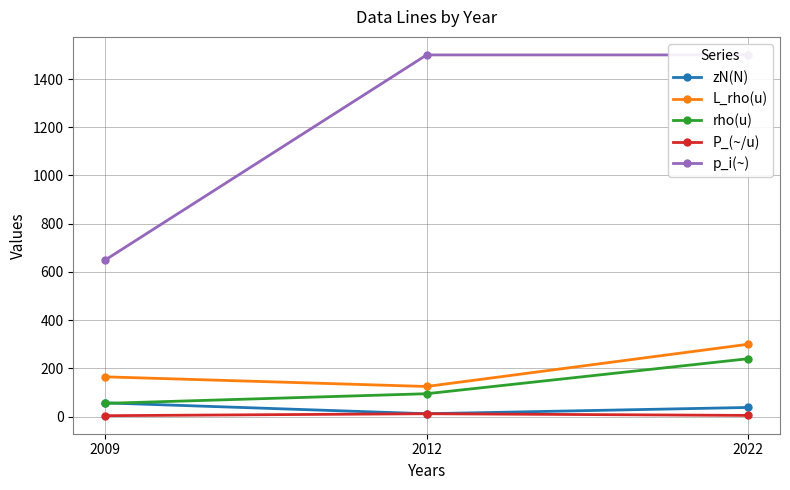

What are all the series names shown in the legend?

zN(N), L_rho(u), rho(u), P_(~/u), p_i(~)